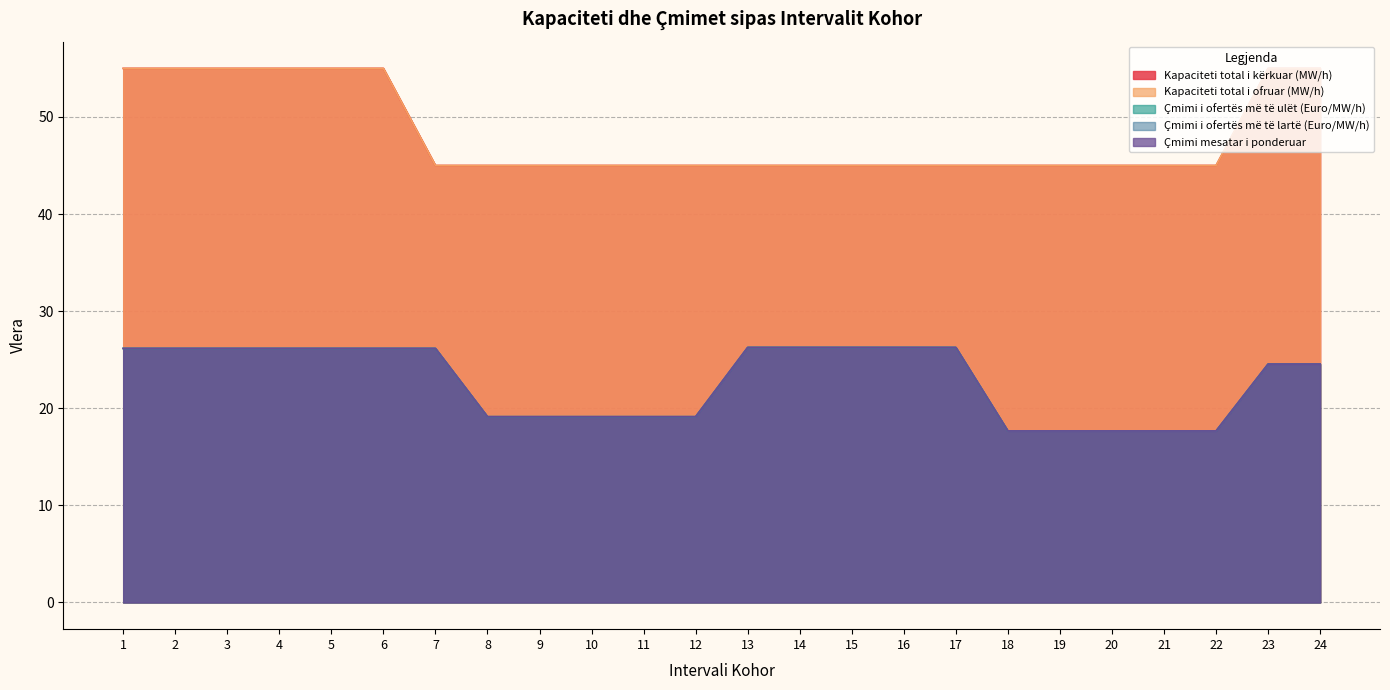

What is the highest value of the Çmimi i ofertës më të ulët (Euro/MW/h) series?

26.3